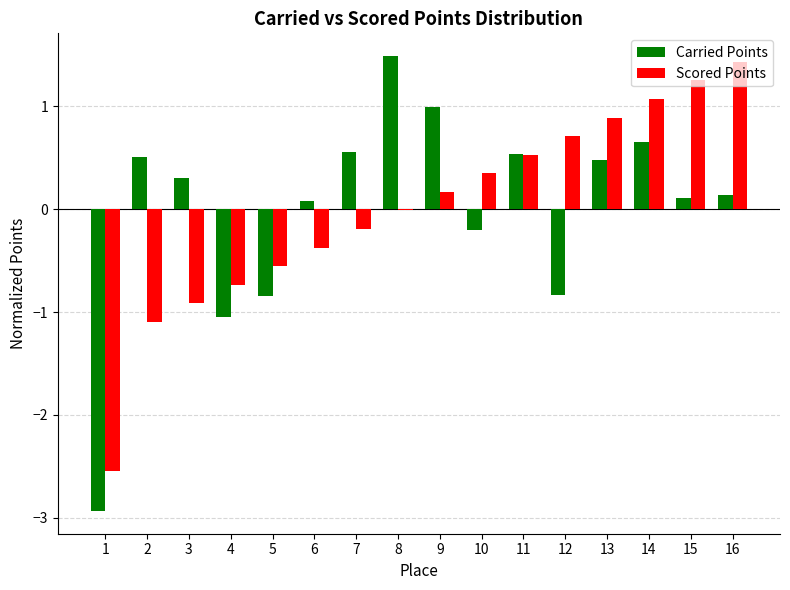

How many values in the Carried Points series exceed 0?

11